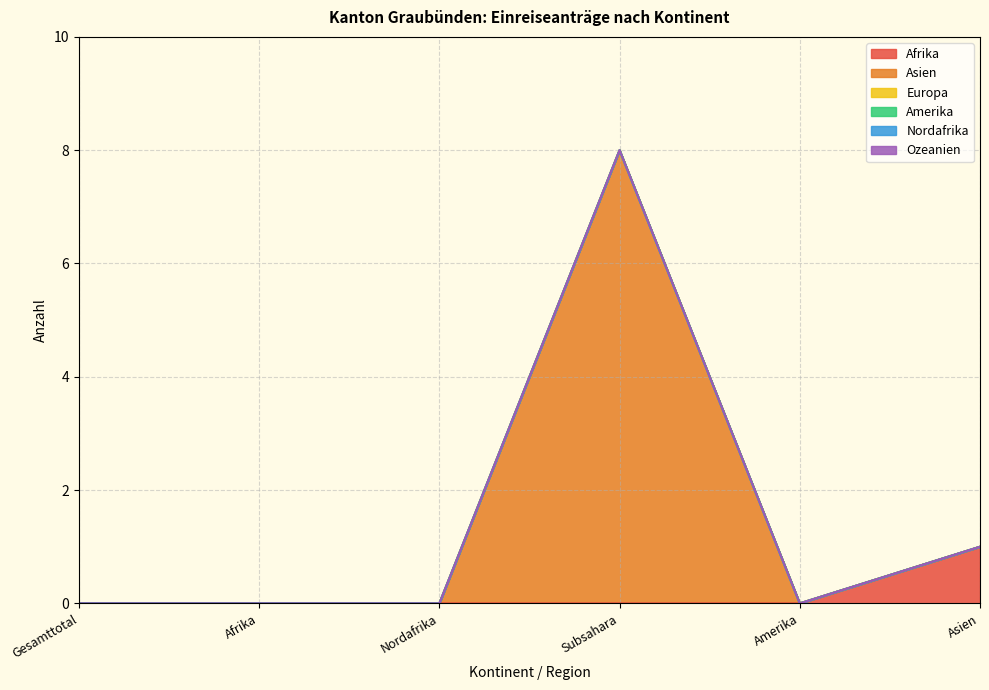

How many lines are shown in the chart?

6